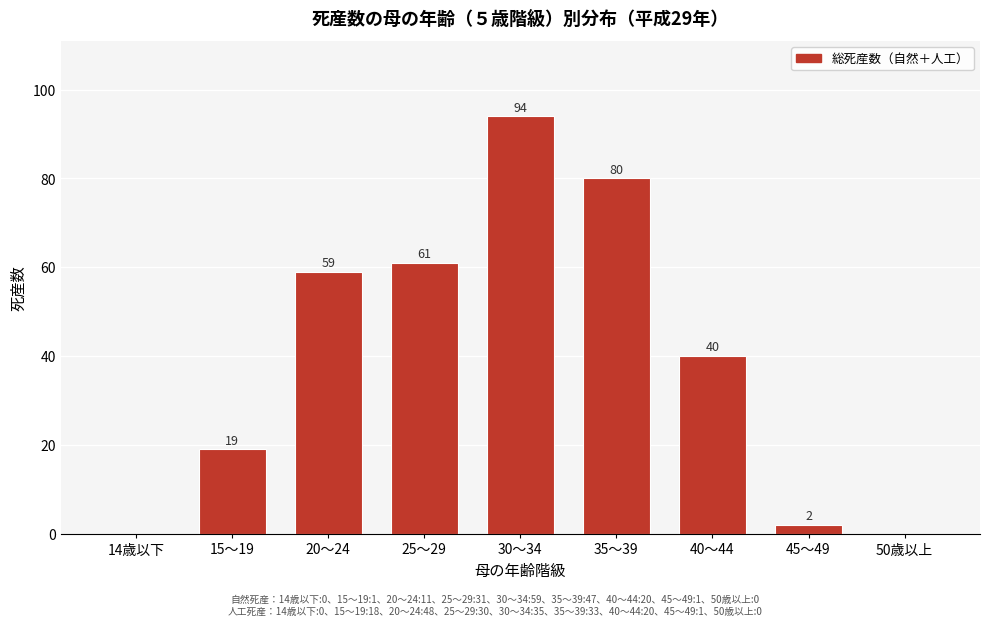

Reading right to left, what are all the values shown in this chart?

50歳以上=0	45～49=2	40～44=40	35～39=80	30～34=94	25～29=61	20～24=59	15～19=19	14歳以下=0